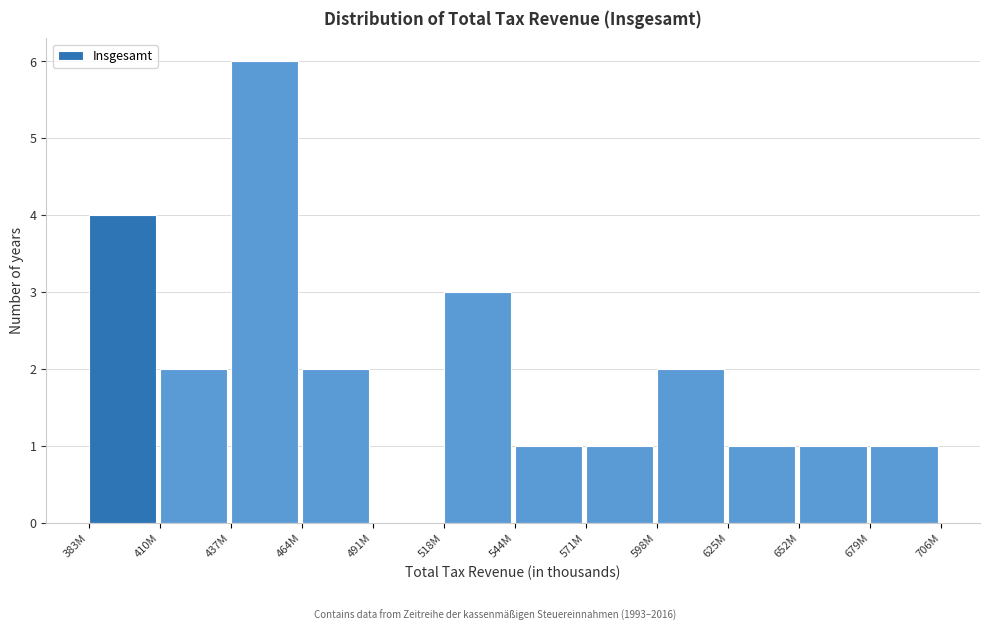

Reading left to right, extract all data points from this chart.

383M=4	410M=2	437M=6	464M=2	491M=0	518M=3	544M=1	571M=1	598M=2	625M=1	652M=1	679M=1